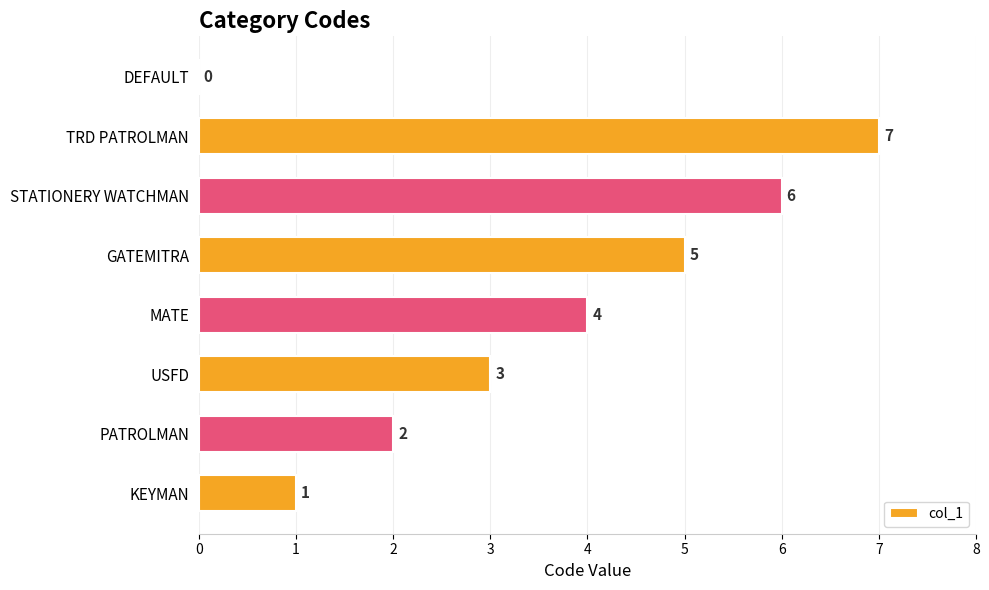

Are the bars grouped side by side (vs. stacked)?

No